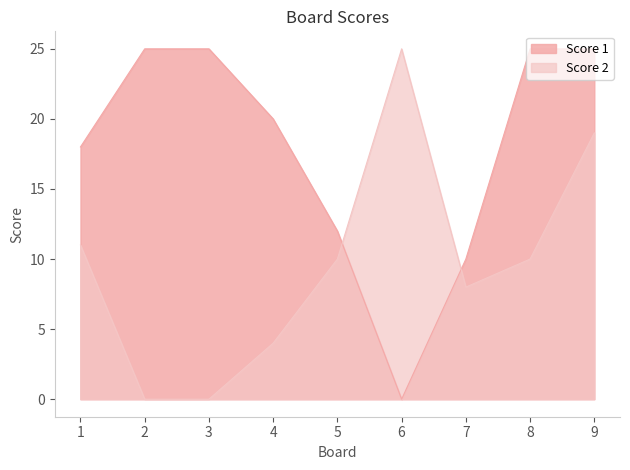

Is it true that Score 1 equals 25 at 3?

True